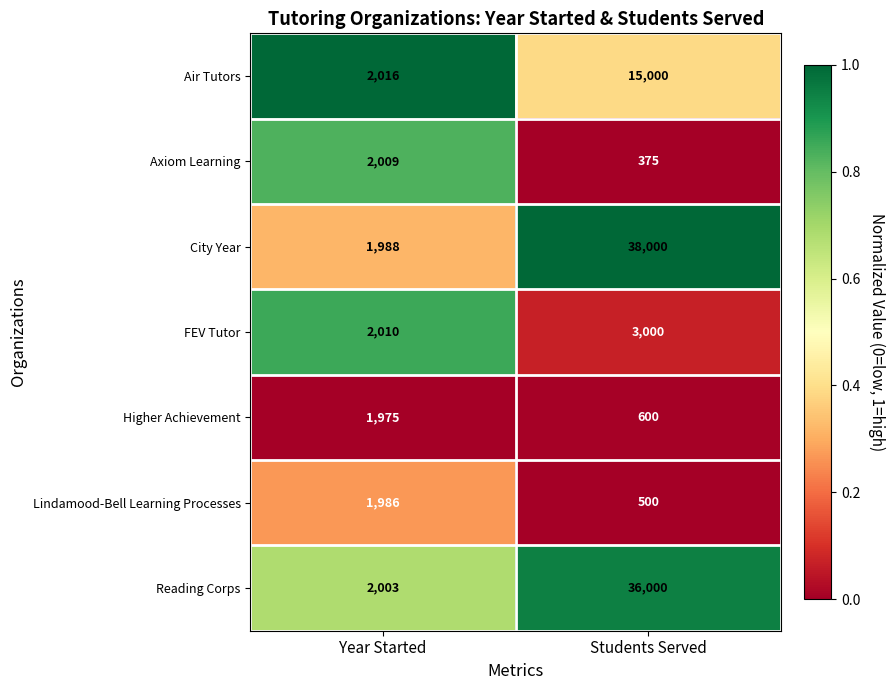

Which series has the largest range (max minus min)?

City Year